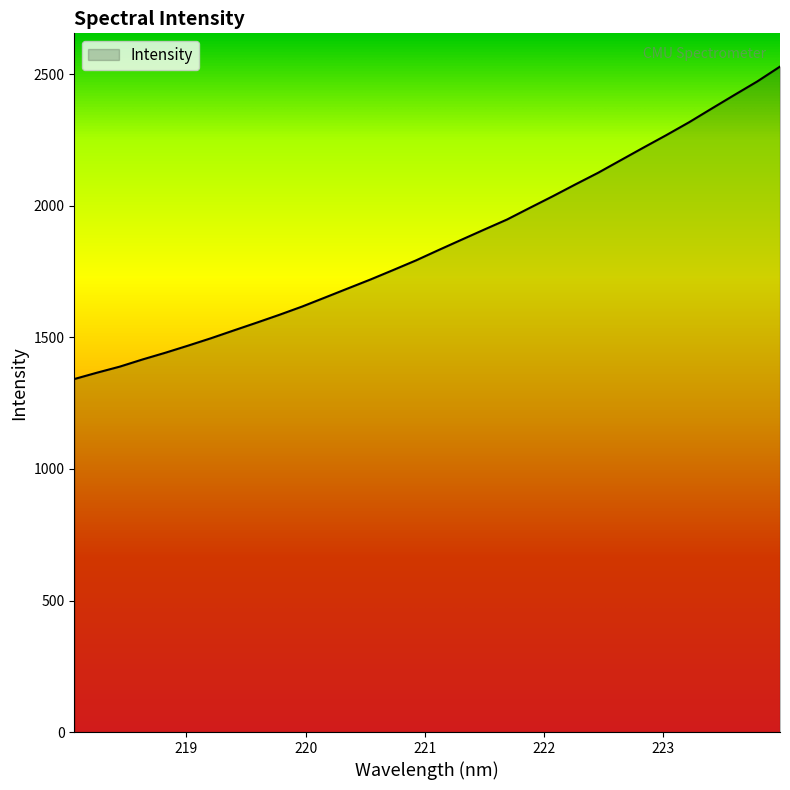

What is the smallest value displayed?

1341.9